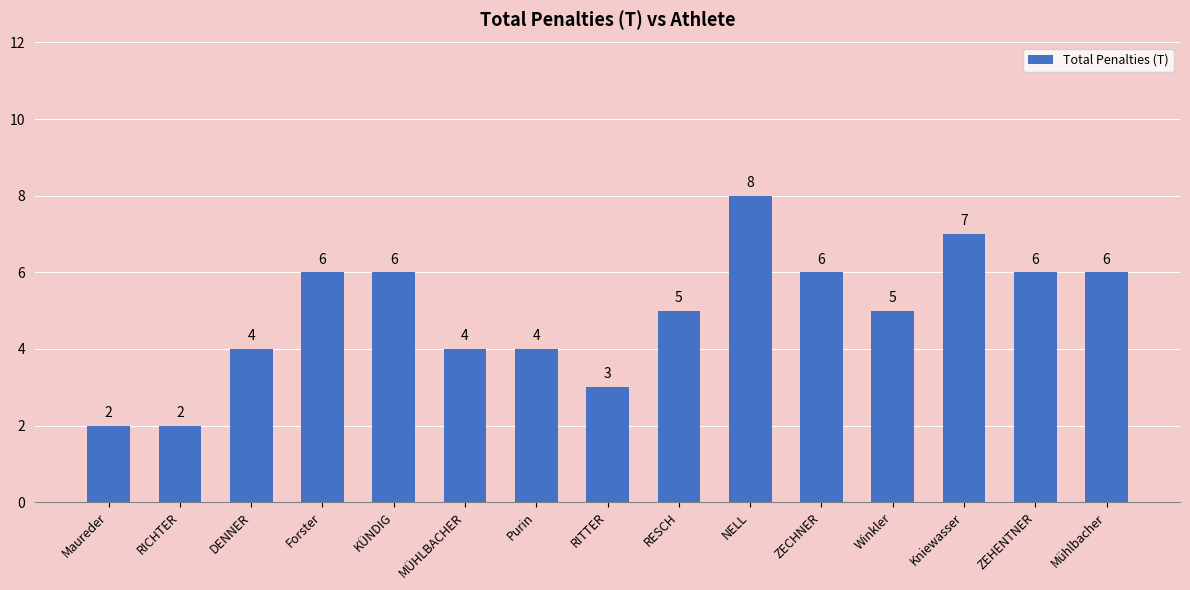

True or false: the data shows 8 at NELL.

True